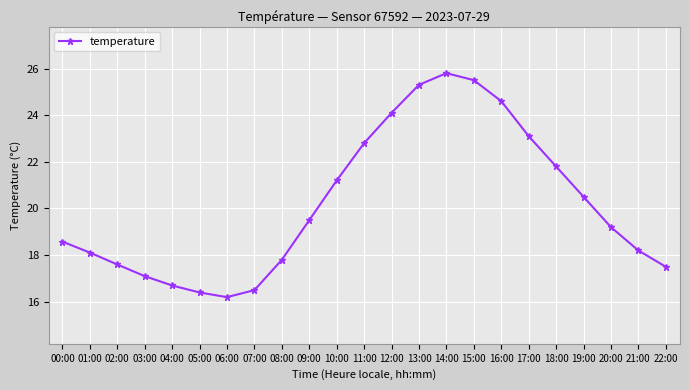

Which has a higher value, 17:00 or 20:00?

17:00